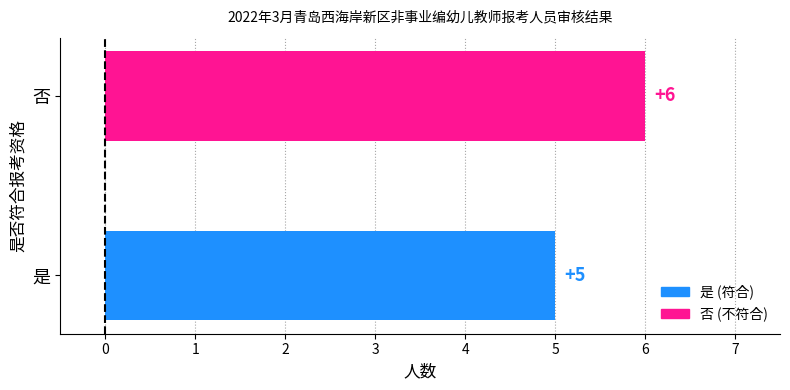

What is the smallest value displayed?

5